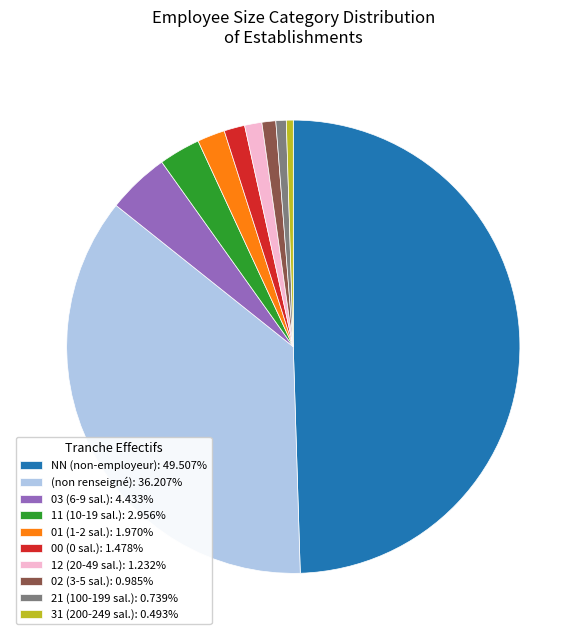

Combined, do 00 (0 sal.): 1.478% and 21 (100-199 sal.): 0.739% account for over 50%?

No